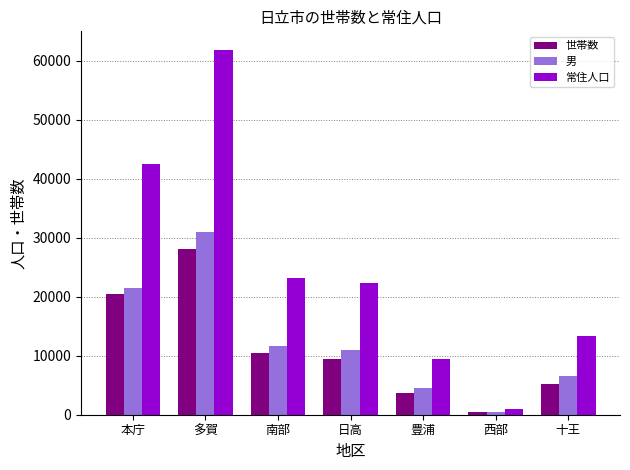

Where is 男 nearest to the value 15718?

南部